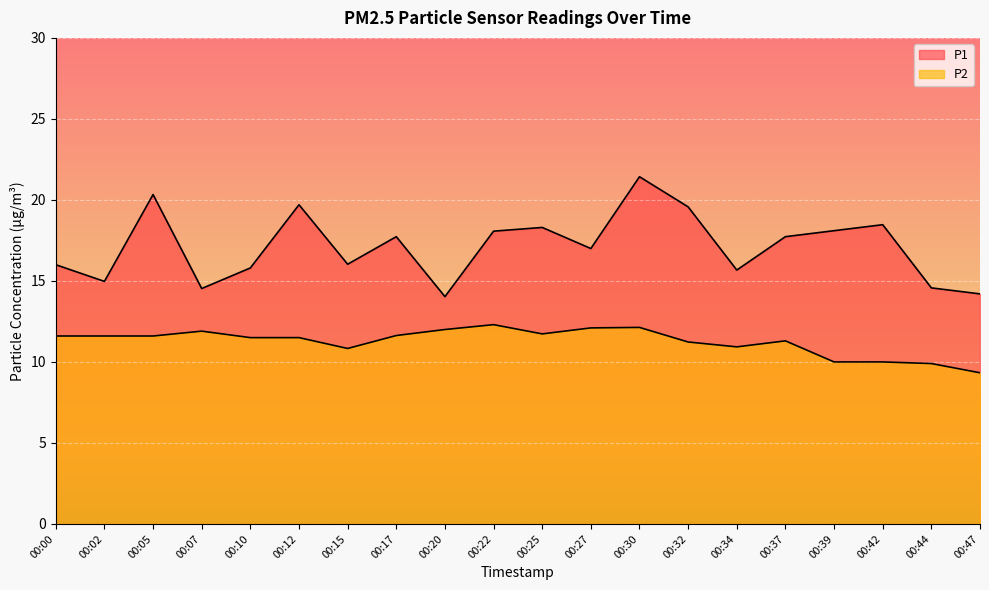

True or false: P2 and P1 cross at least once.

False